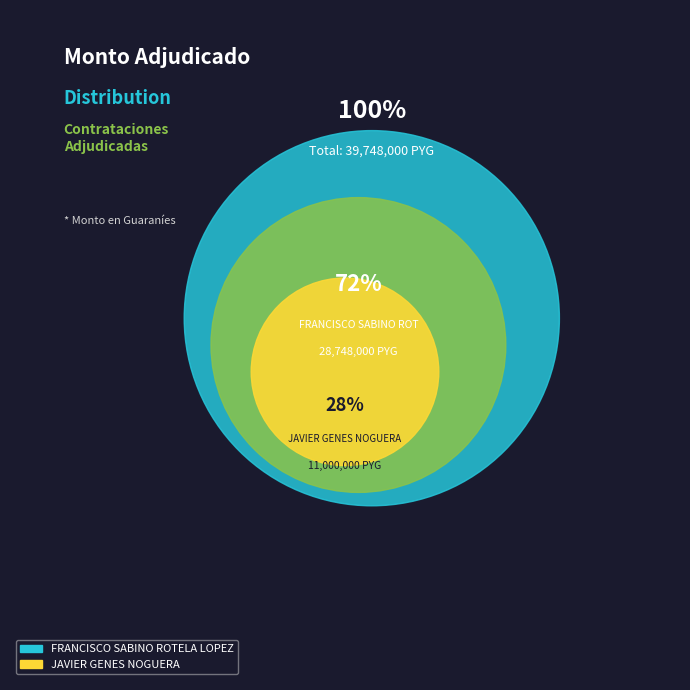

To the nearest percent, what is the difference between the FRANCISCO SABINO ROTELA LOPEZ and JAVIER GENES NOGUERA slice percentages?

45%